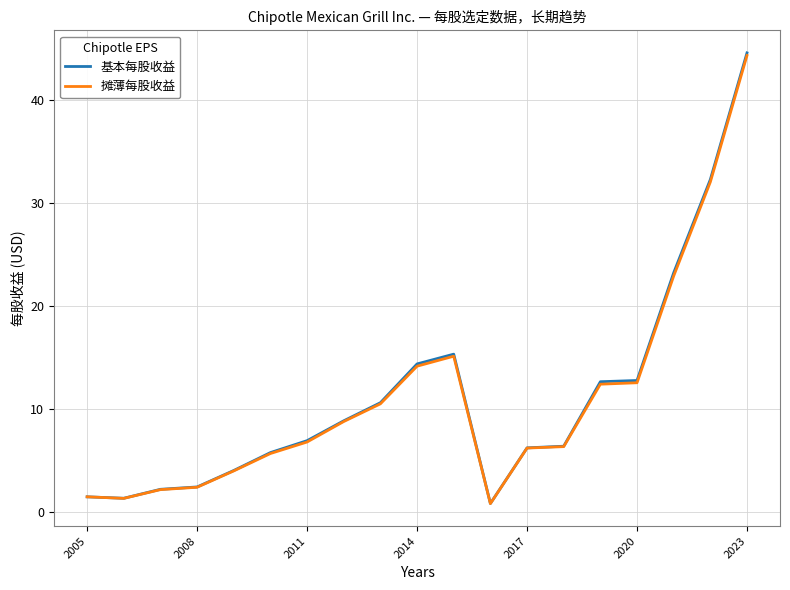

Which series has the largest range (max minus min)?

基本每股收益